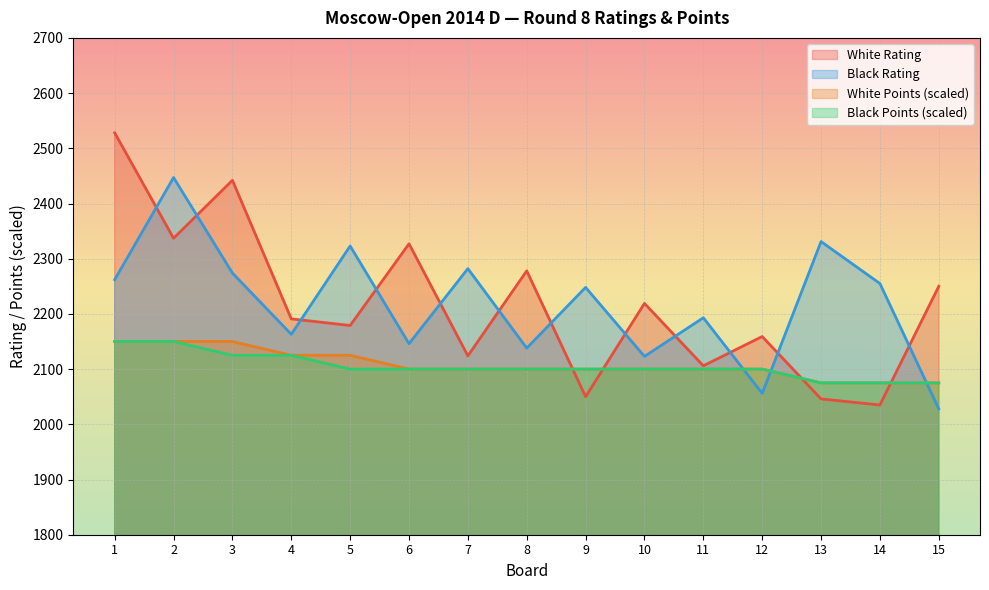

What is the sum of the White Points values at 9 and 7?

4200